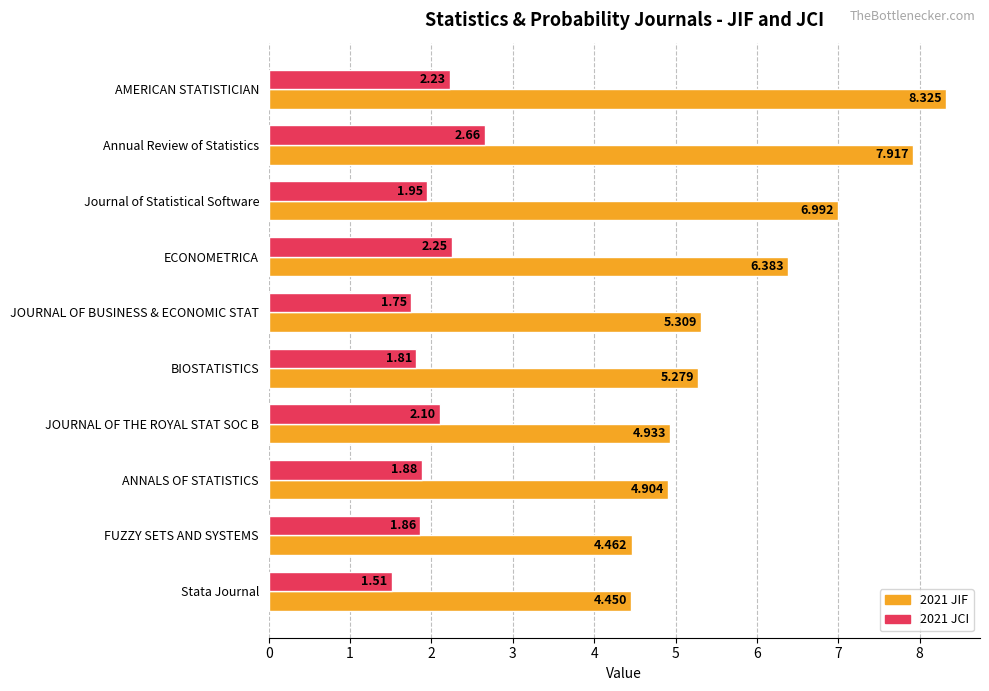

List the labels in order of 2021 JIF value, smallest first.

Stata Journal, FUZZY SETS AND SYSTEMS, ANNALS OF STATISTICS, JOURNAL OF THE ROYAL STAT SOC B, BIOSTATISTICS, JOURNAL OF BUSINESS & ECONOMIC STAT, ECONOMETRICA, Journal of Statistical Software, Annual Review of Statistics, AMERICAN STATISTICIAN